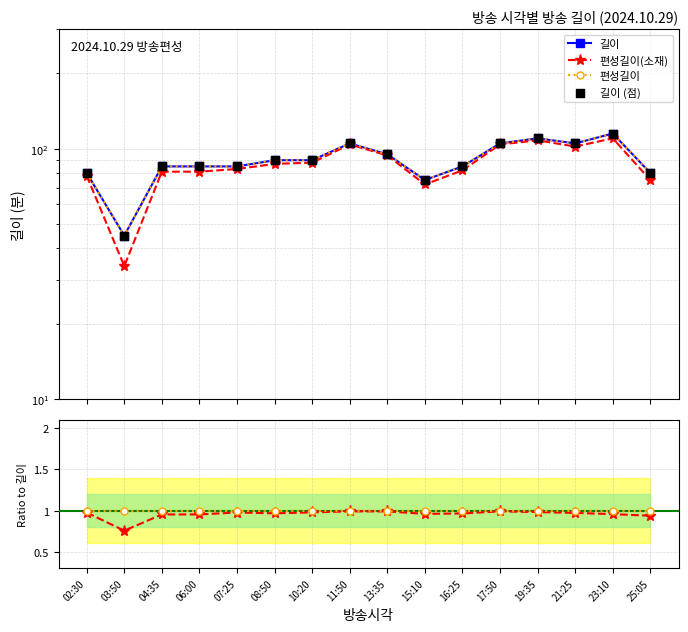

What is the total value across all series at 02:30?

320.0